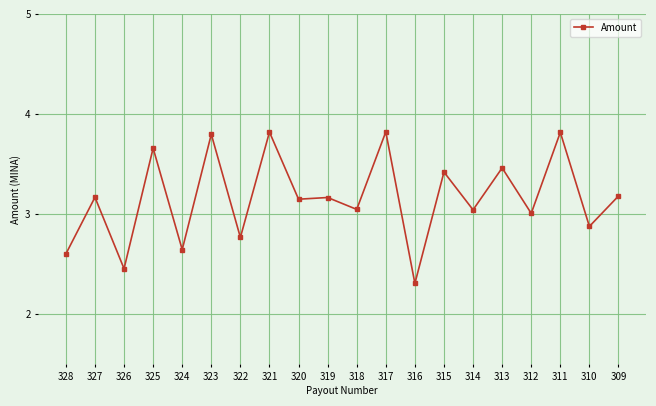

Is this an area chart (filled region under the line)?

No